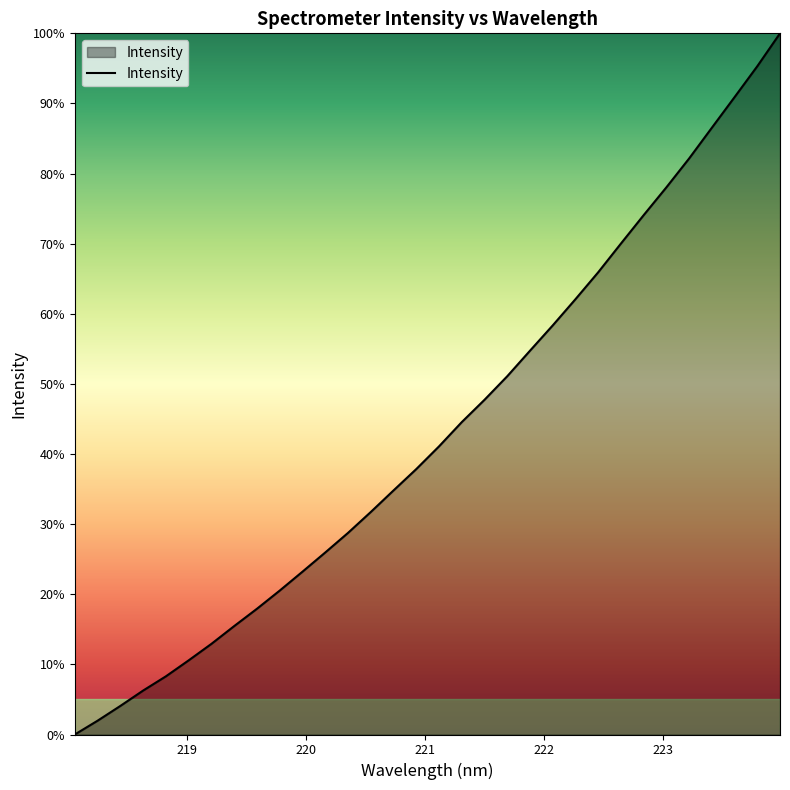

What is the greatest value displayed?

100.0